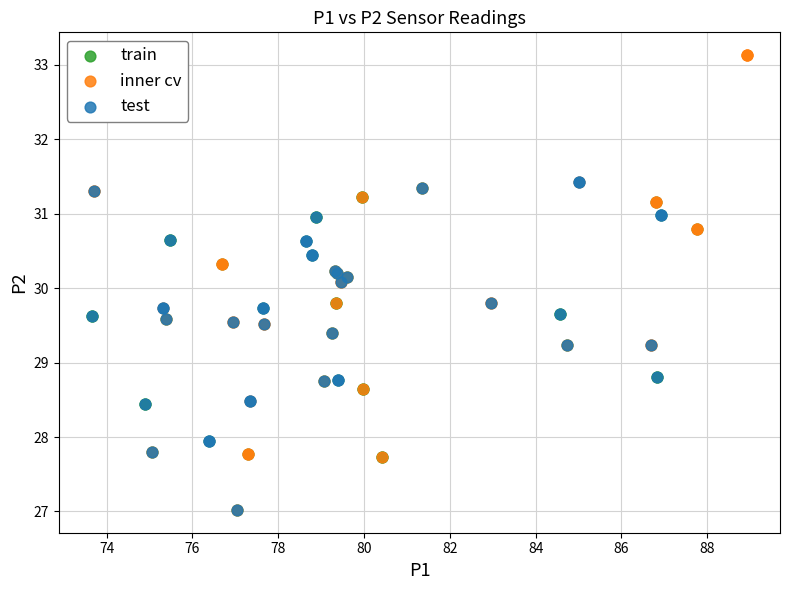

Which series has the widest spread of Y values?

inner cv